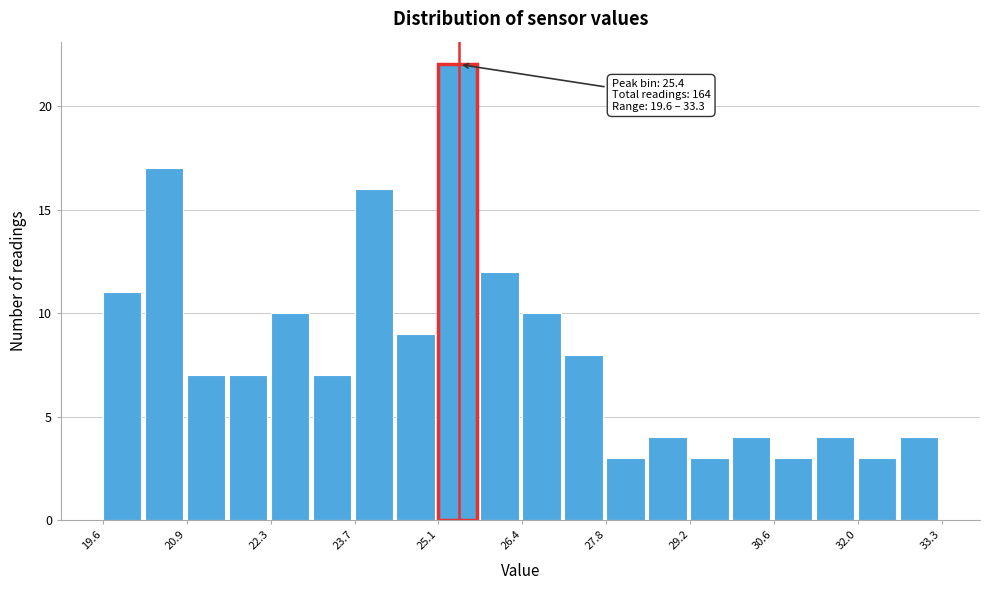

Read against the x-axis, roughly where is the centre of the tallest bar?

25.4